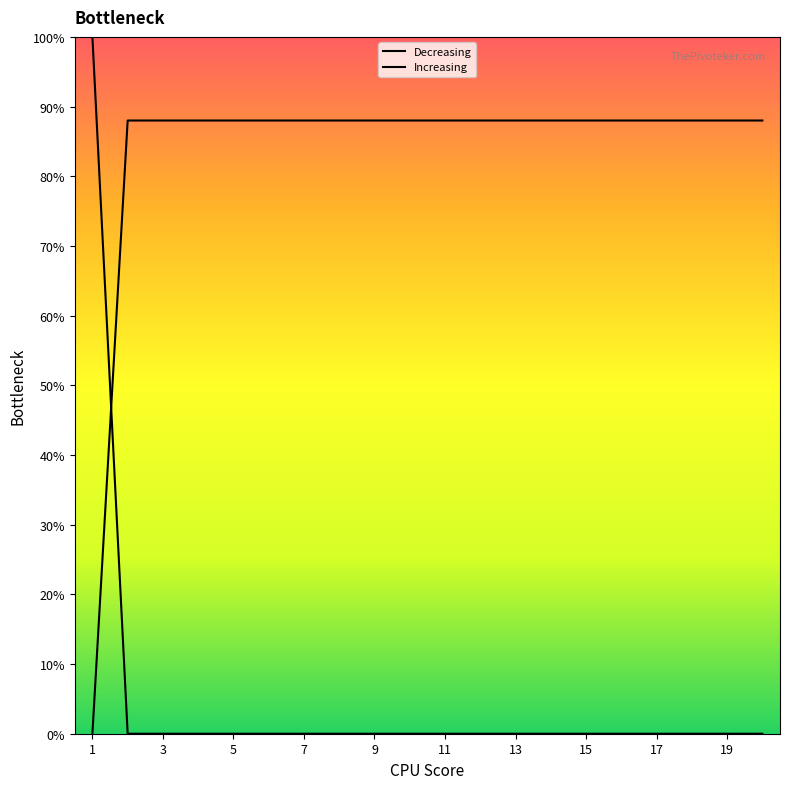

Which series has the largest range (max minus min)?

Decreasing